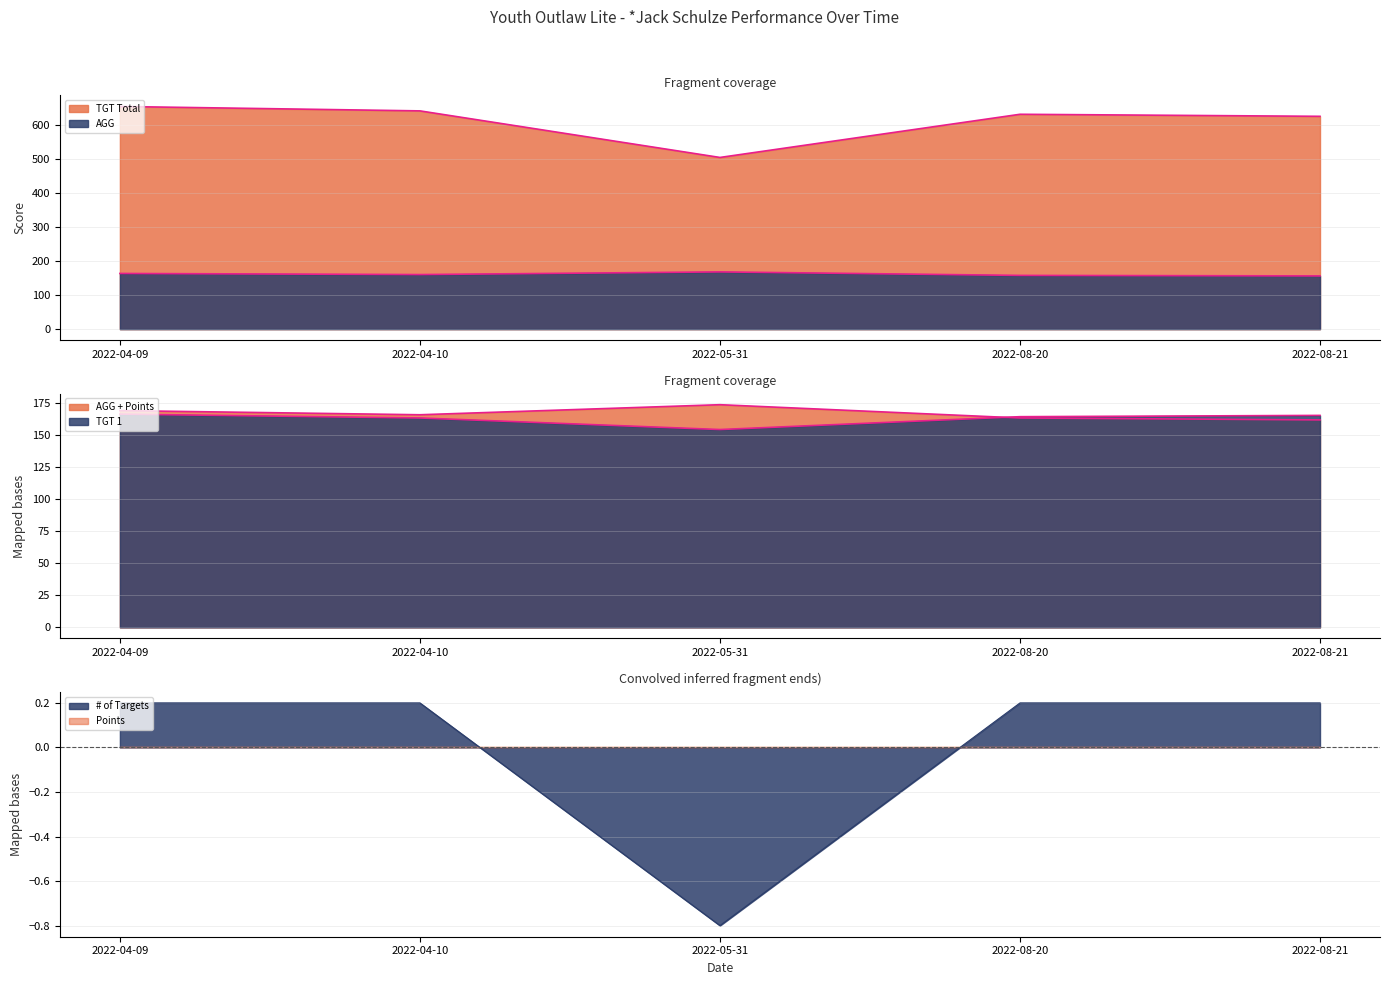

Reading left to right, extract all data points from this chart.

TGT Total: 655.0	642.0	505.0	632.0	626.0
AGG: 163.8	160.5	168.3	158.0	156.5
AGG + Points: 168.8	165.5	173.3	163.0	161.5
# of Targets: 0.2	0.2	-0.8	0.2	0.2
TGT 1: 166.0	163.0	154.0	164.0	165.0